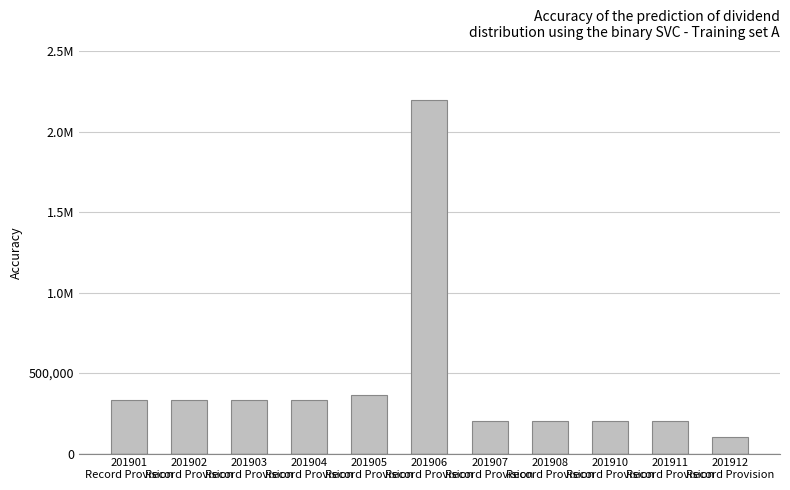

Approximately how many times larger is the value at 201902
Record Provision compared to 201901
Record Provision?

1.0